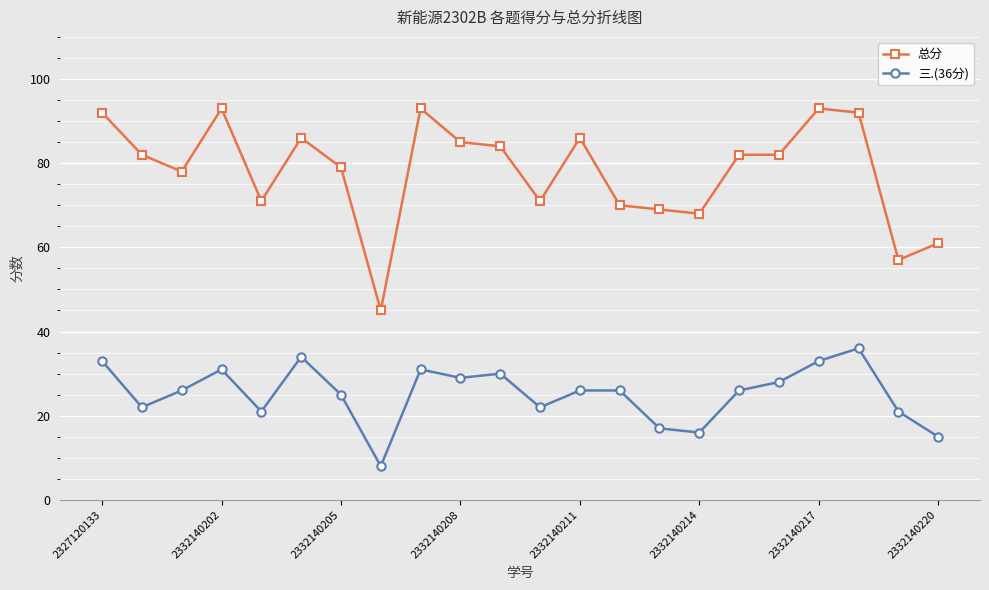

What is the value of the 总分 point at the 11th from the left?

84